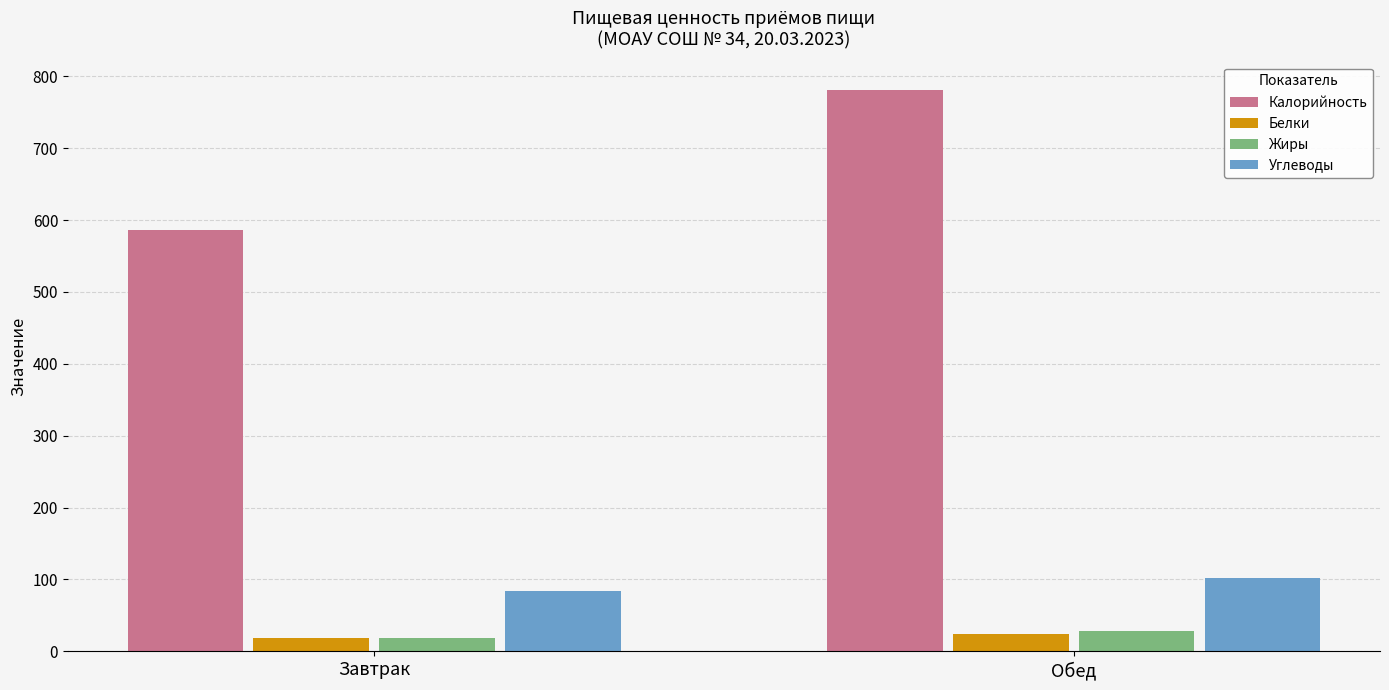

What are all the series names shown in the legend?

Калорийность, Белки, Жиры, Углеводы